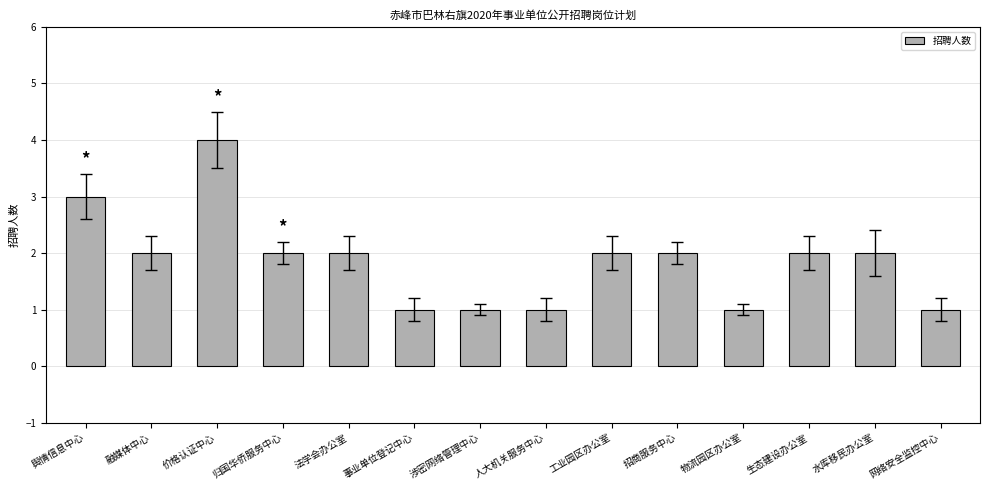

What is the sum of the values at 水库移民办公室 and 价格认证中心?

6